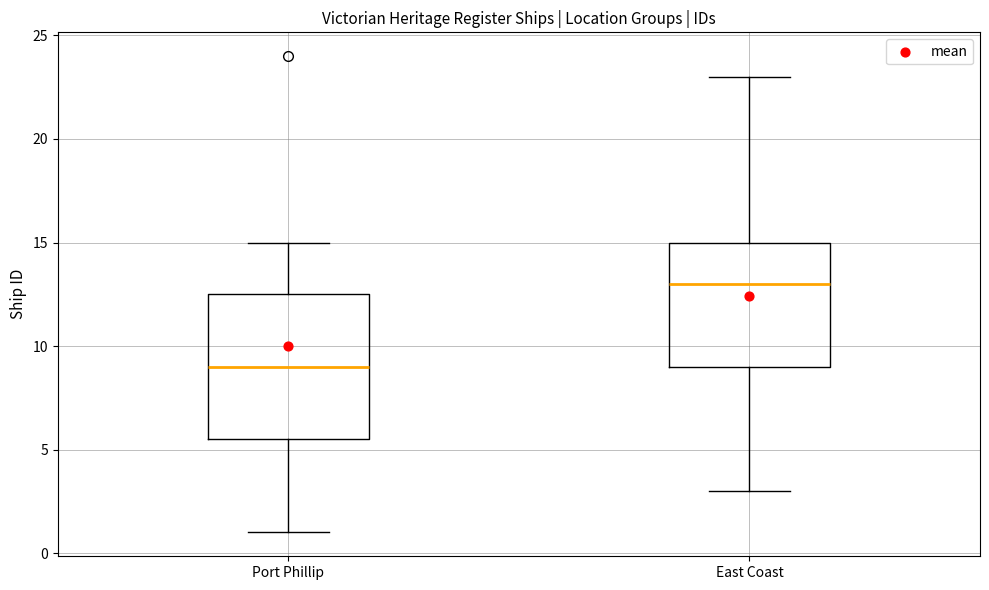

Reading left to right, transcribe this box plot: for each box, give where its median line is, the range the box spans, and where its two whiskers end, as read against the y-axis. The values are not printed on the chart, so give them approximately, as read against the axis.

Port Phillip: median 9.0, box 5.5 to 12.5, whiskers 1.0 to 15.0
East Coast: median 13.0, box 9.0 to 15.0, whiskers 3.0 to 23.0